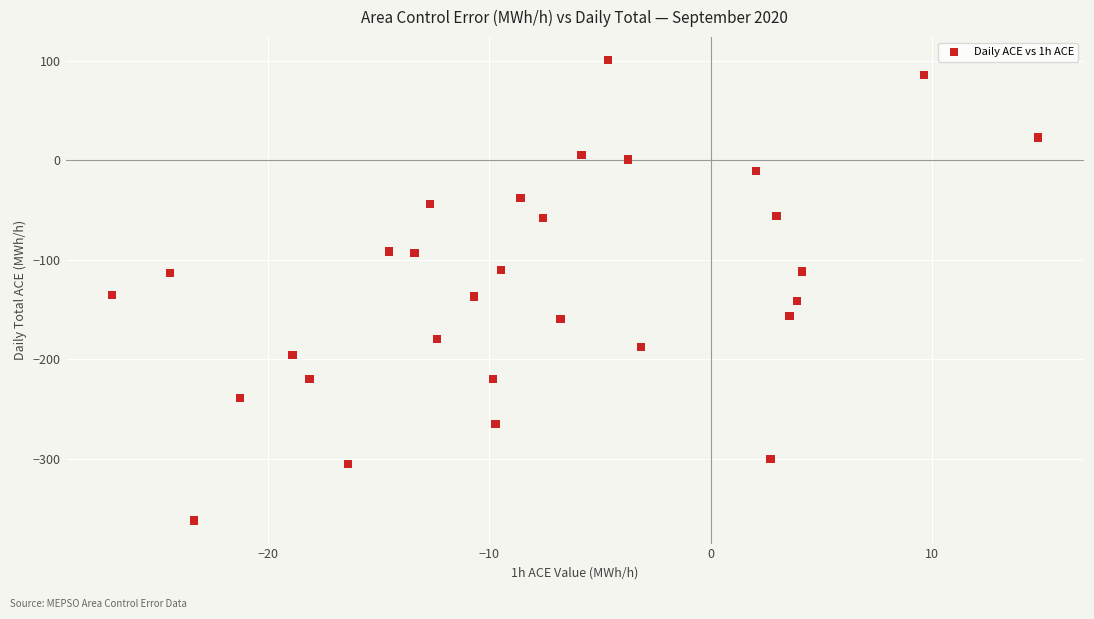

What is the range of X values (max minus min)?

41.8